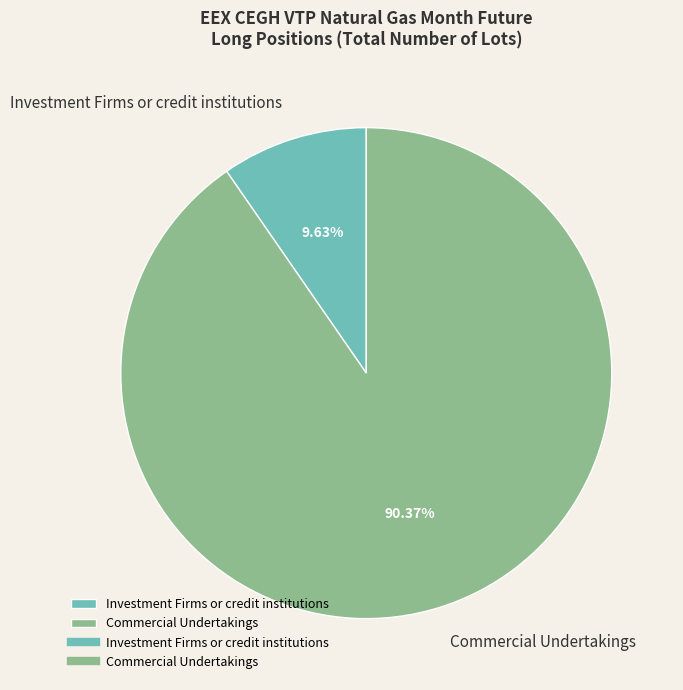

Is there a majority slice in this chart?

Yes